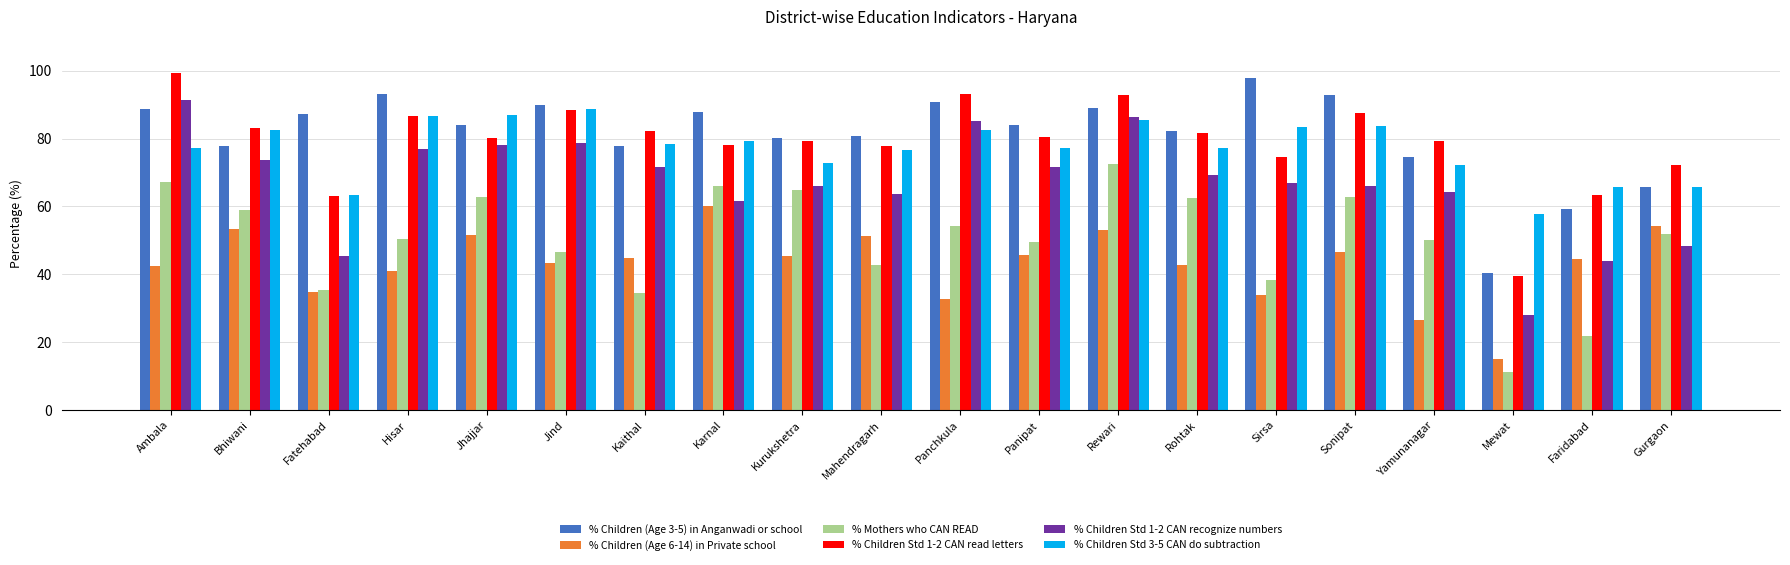

What is the total value across all series at Hisar?

434.8